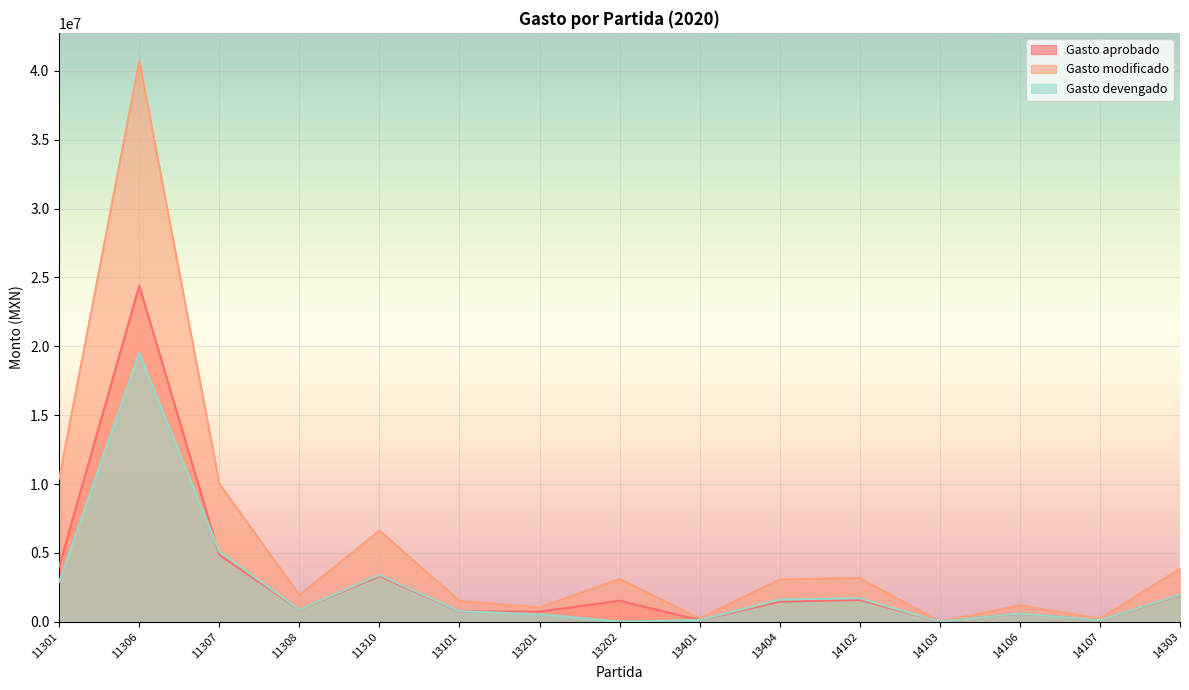

The Gasto devengado series shows 2544508.7 at 11307. True or false?

False